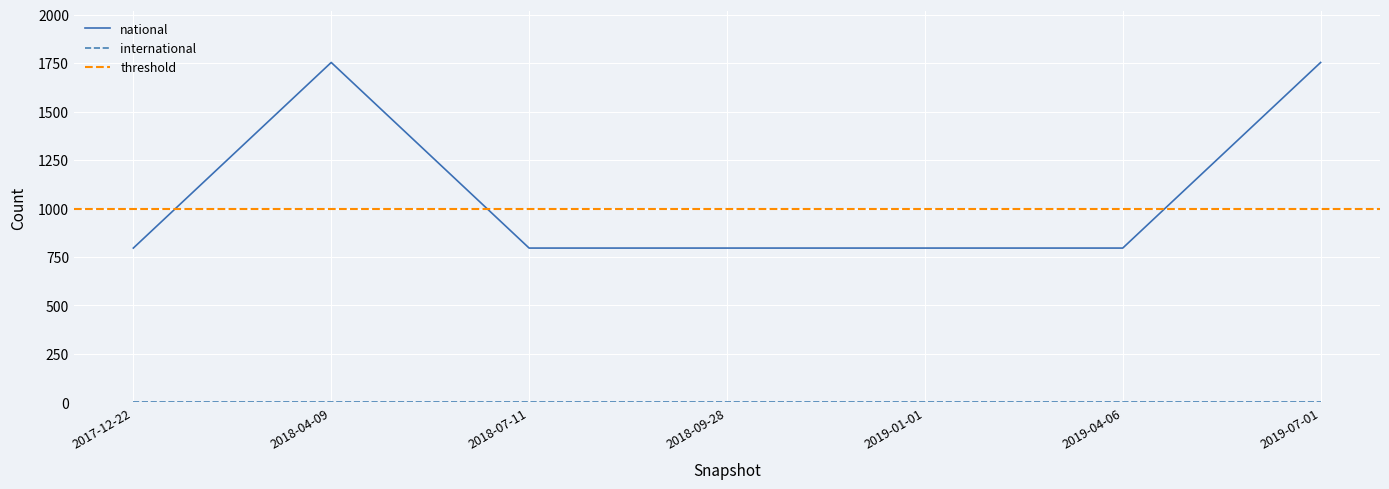

How many data points does each series have?

7